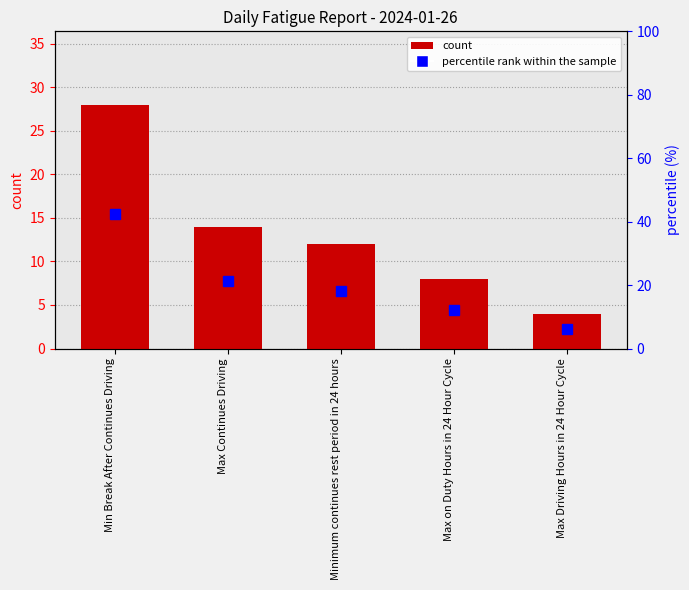

At which label does count reach its minimum?

Max Driving Hours in 24 Hour Cycle